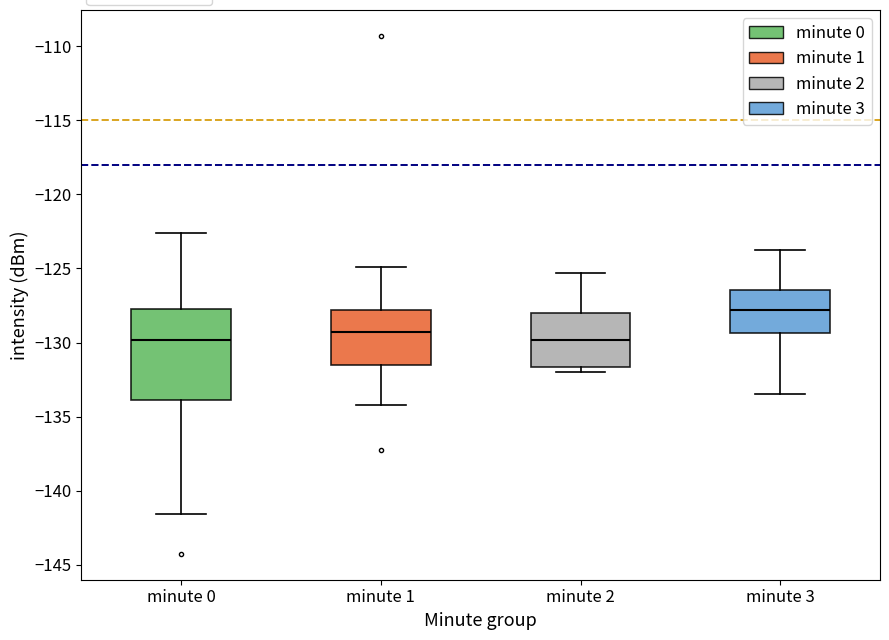

Reading left to right, transcribe this box plot: for each box, give where its median line is, the range the box spans, and where its two whiskers end, as read against the y-axis. The values are not printed on the chart, so give them approximately, as read against the axis.

minute 0: median -130.0, box -134.0 to -127.5, whiskers -141.5 to -122.5
minute 1: median -129.5, box -131.5 to -128.0, whiskers -134.0 to -125.0
minute 2: median -130.0, box -131.5 to -128.0, whiskers -132.0 to -125.5
minute 3: median -128.0, box -129.5 to -126.5, whiskers -133.5 to -124.0